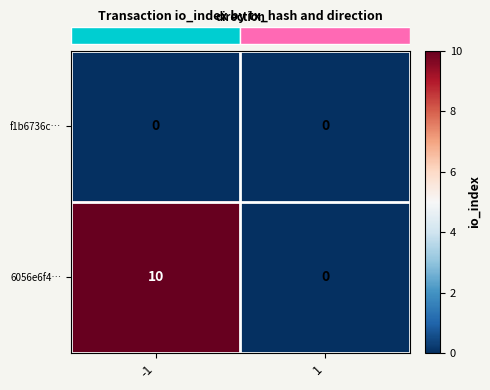

What is the total value across all series at -1?

10